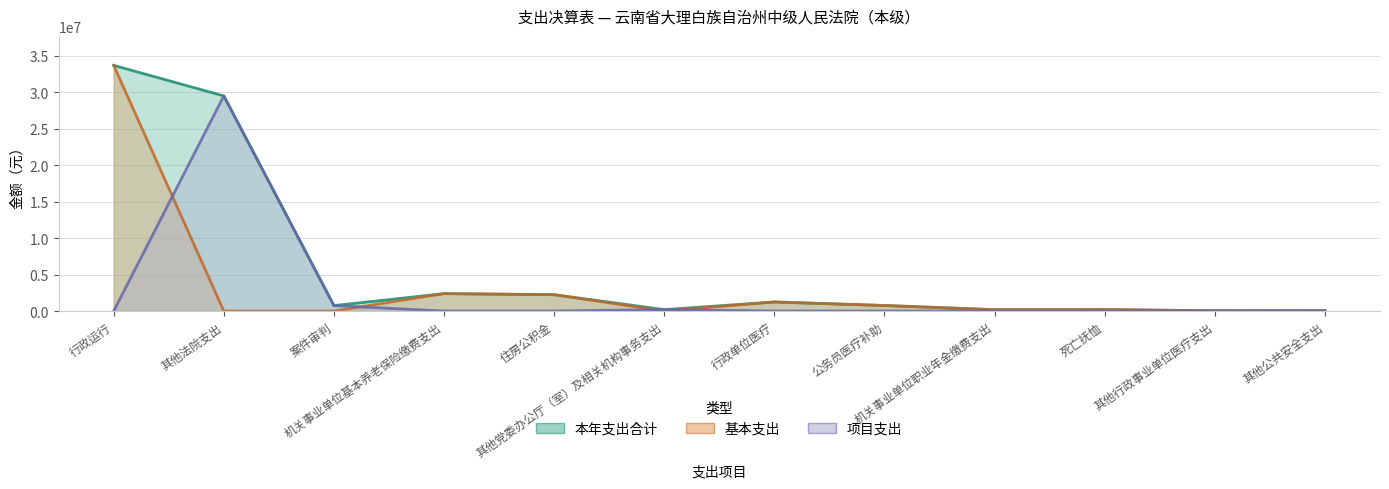

What is the label of the 3rd point from the left?

案件审判